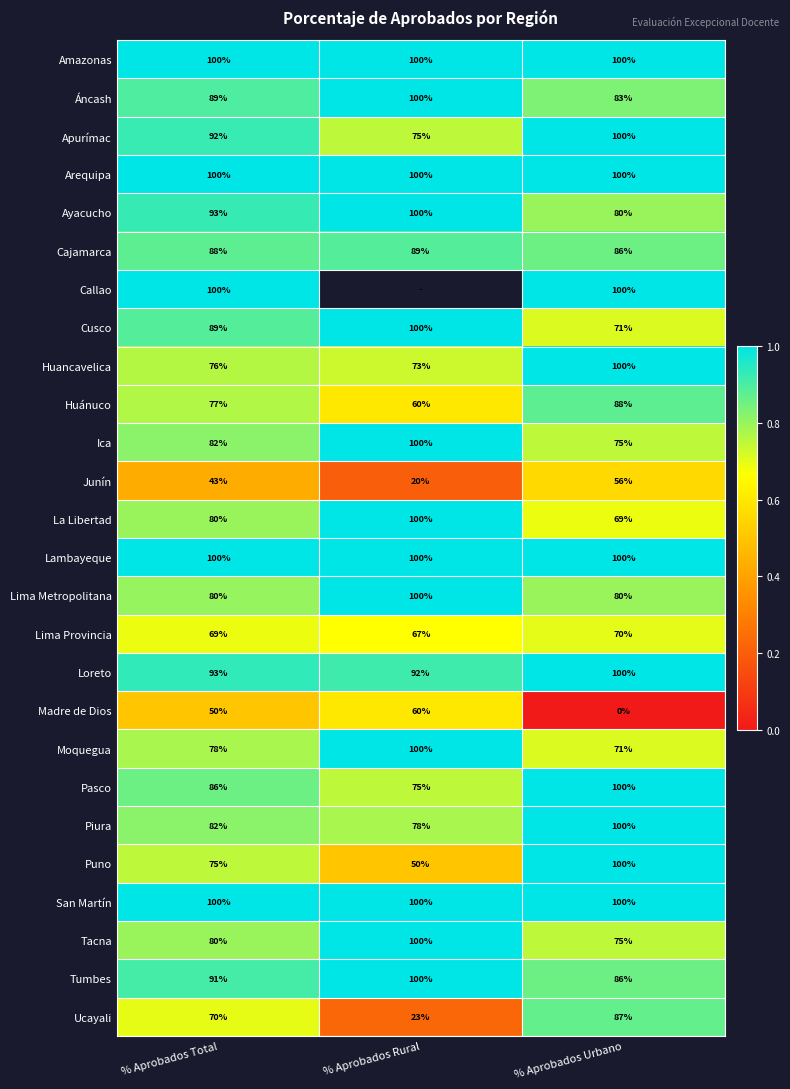

What is the total value across all series at % Aprobados Urbano?

2177